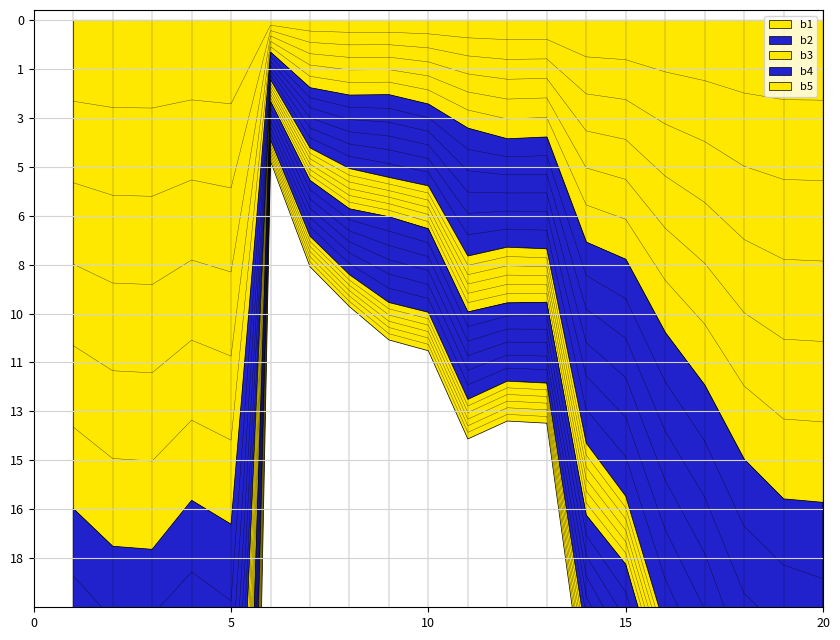

At which category does the chart reach its minimum across all series?

6